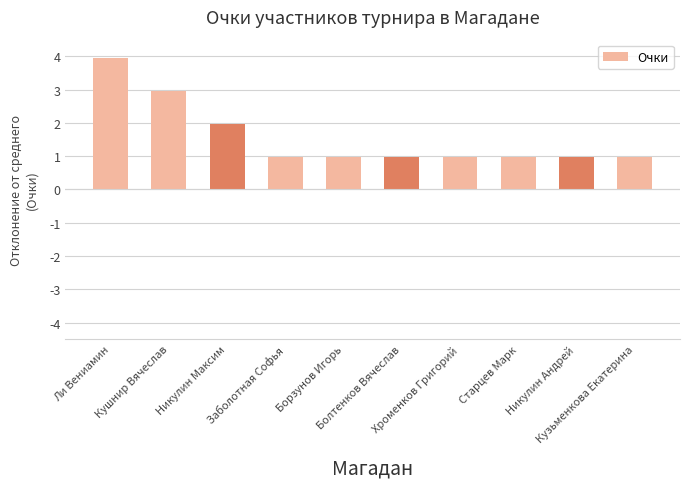

Where is the data nearest to the value 2?

Никулин Максим